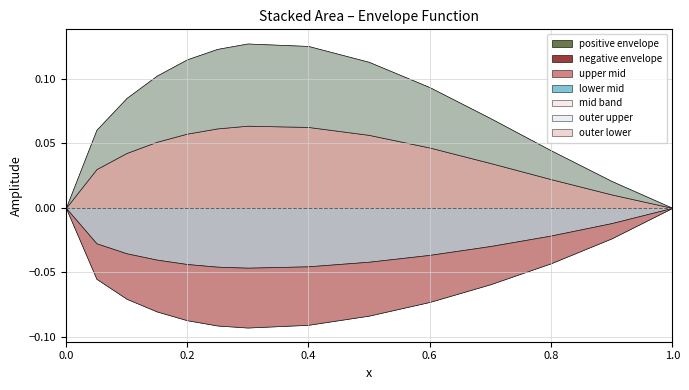

How many lines are shown in the chart?

5